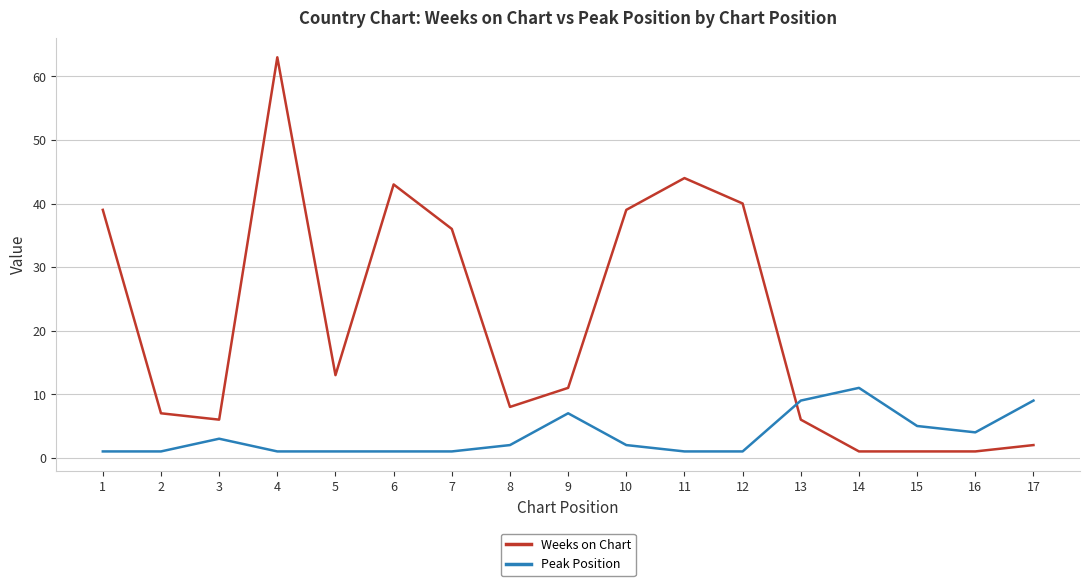

What is the difference between the maximum and minimum values in the Weeks on Chart series?

62